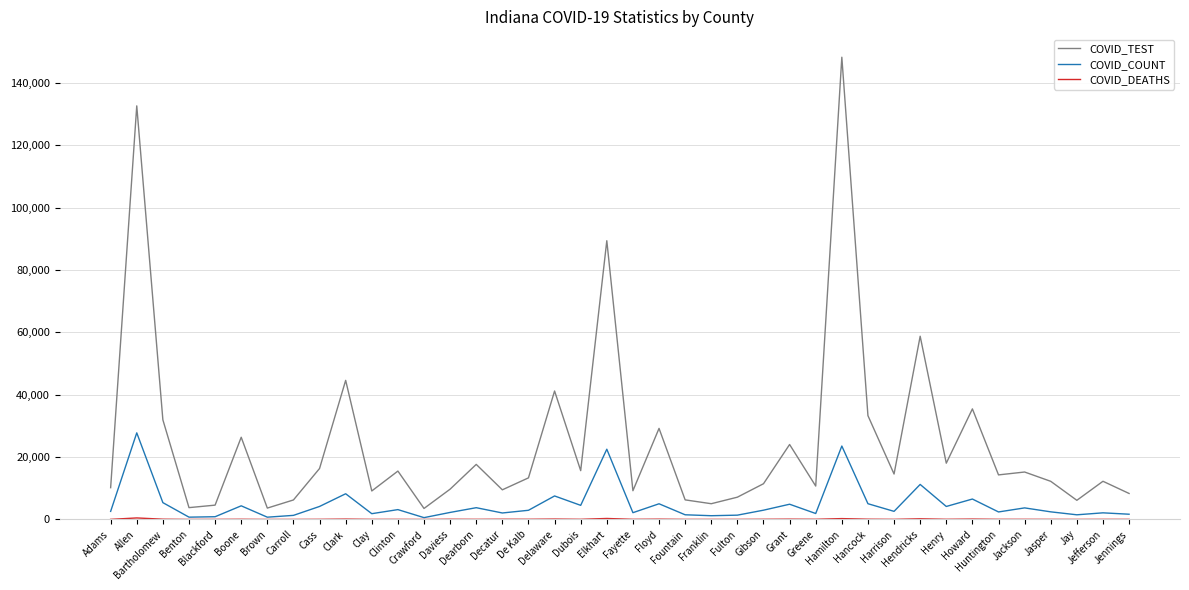

Which series has the largest range (max minus min)?

COVID_TEST